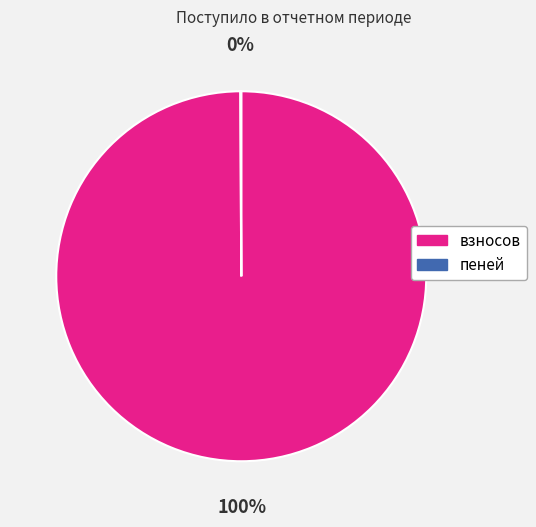

To the nearest percent, what portion does взносов represent?

100%